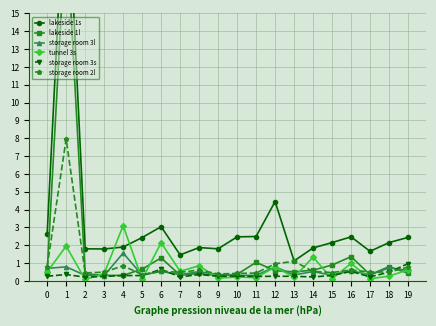

How many lines are shown in the chart?

6